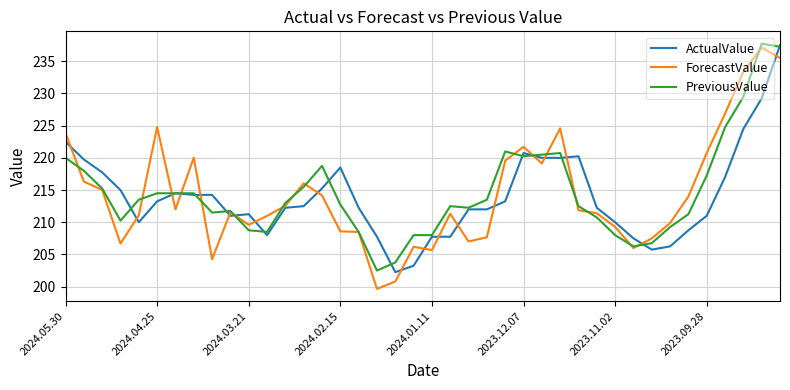

What is the maximum value for ForecastValue?

237.1